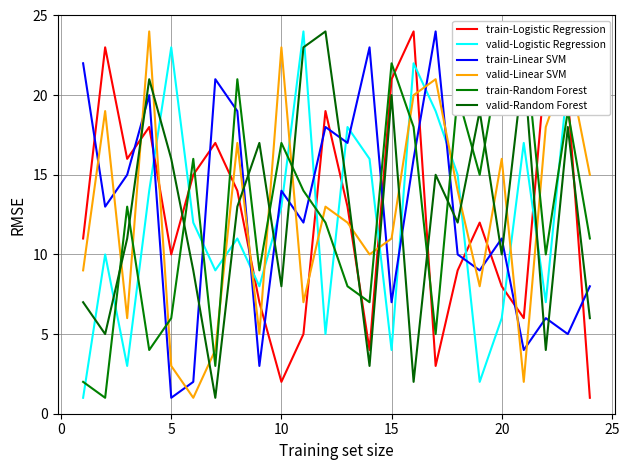

The valid-Random Forest series shows 20 at 15. True or false?

True